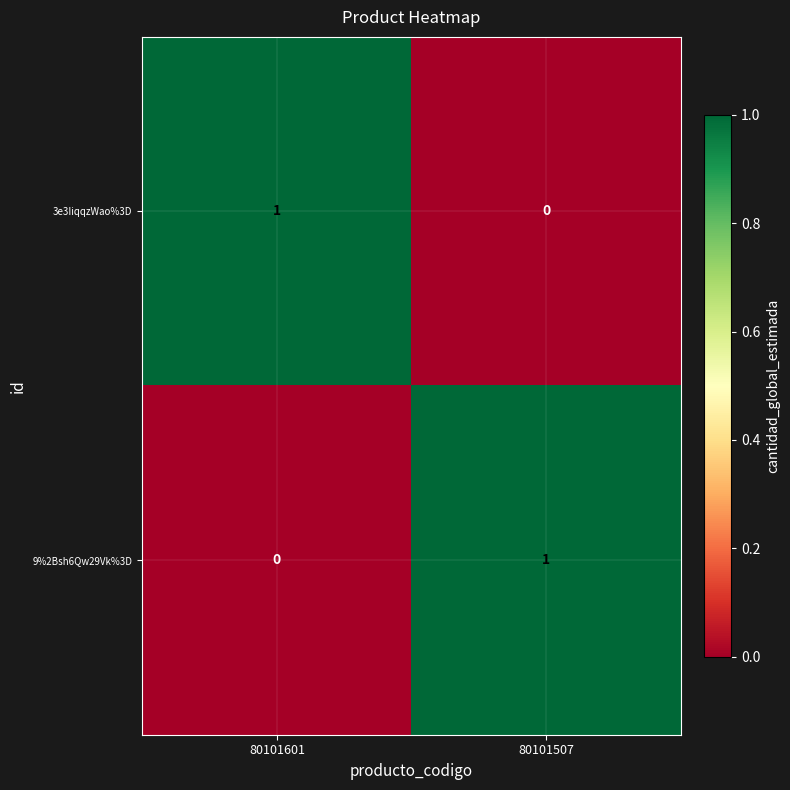

Reading right to left, list all the values displayed in this chart.

3e3IiqqzWao%3D: 0	1
9%2Bsh6Qw29Vk%3D: 1	0